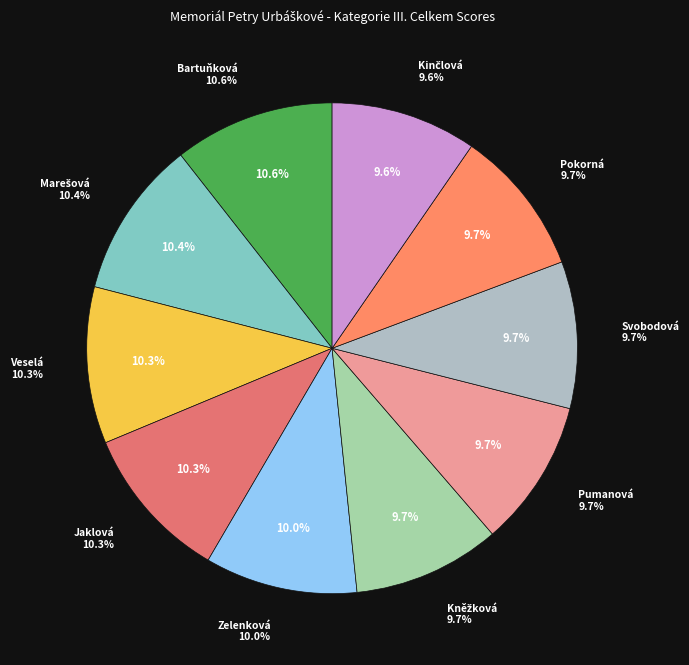

How many segments does this pie chart have?

10